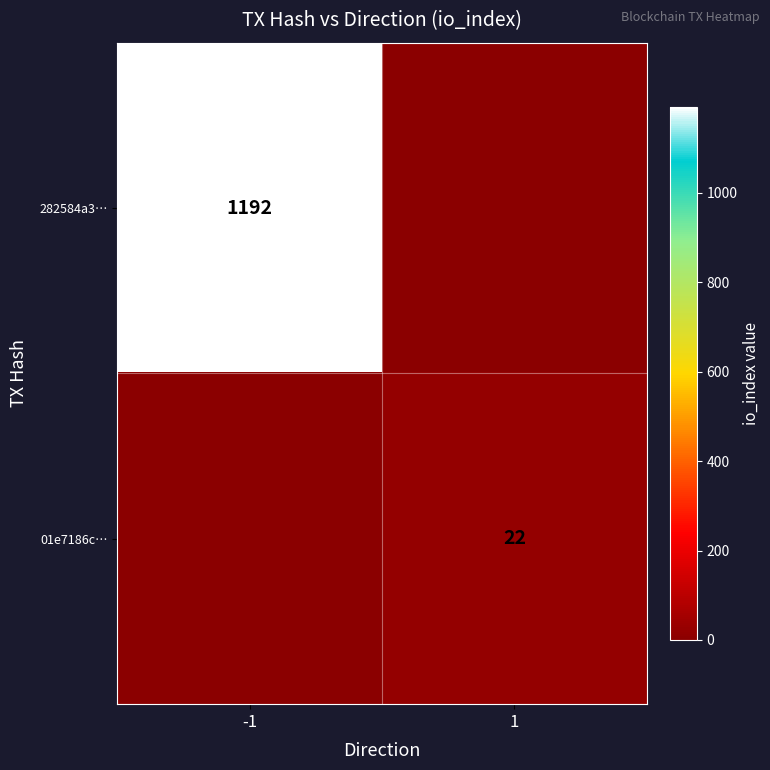

Is it true that 01e7186c… equals 22 at 1?

True